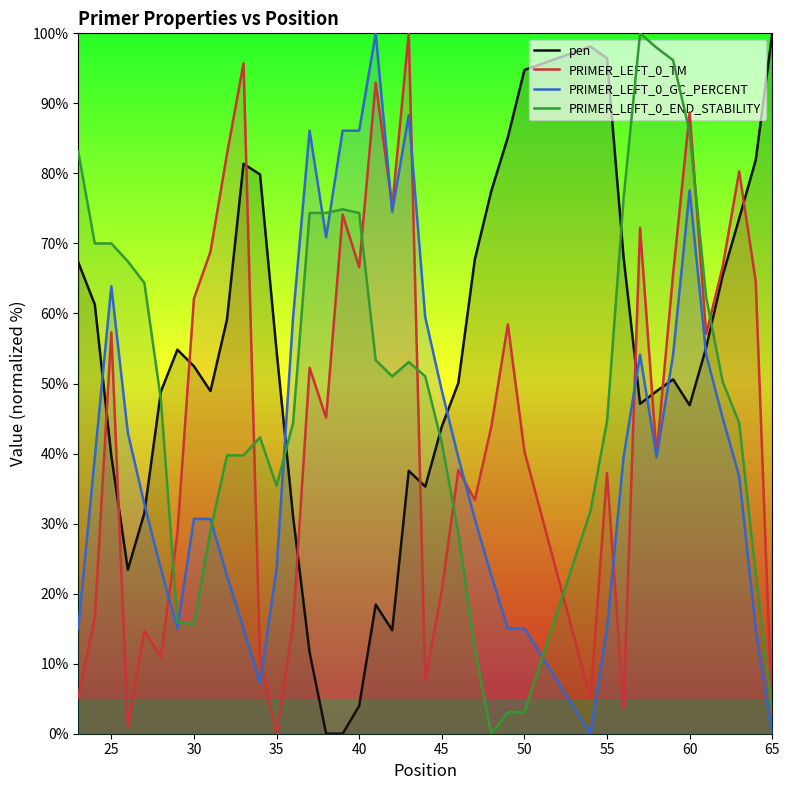

What is the difference between the second highest and minimum values in the PRIMER_LEFT_0_END_STABILITY series?

97.9